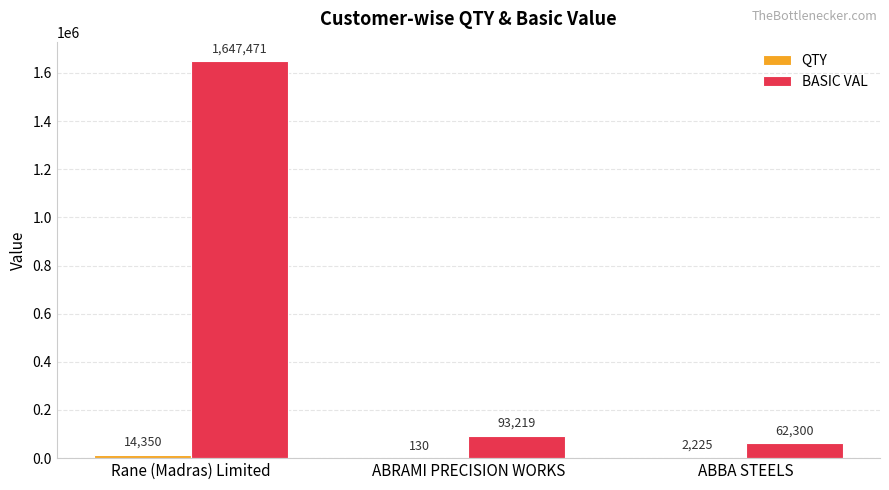

Which label corresponds to the largest value in the chart?

Rane (Madras) Limited